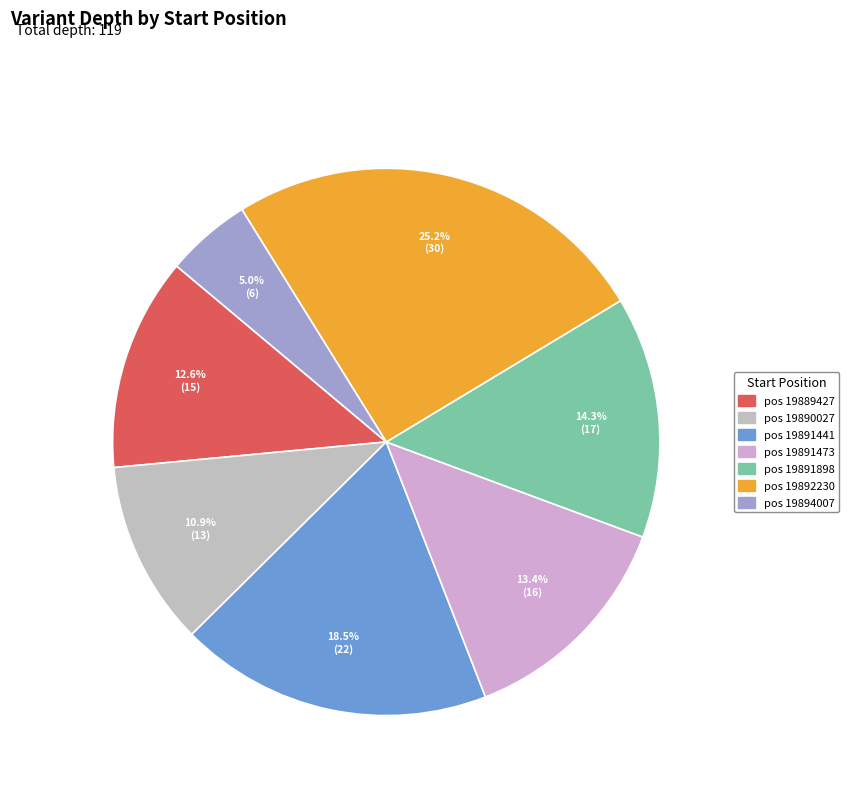

How many segments does this pie chart have?

7